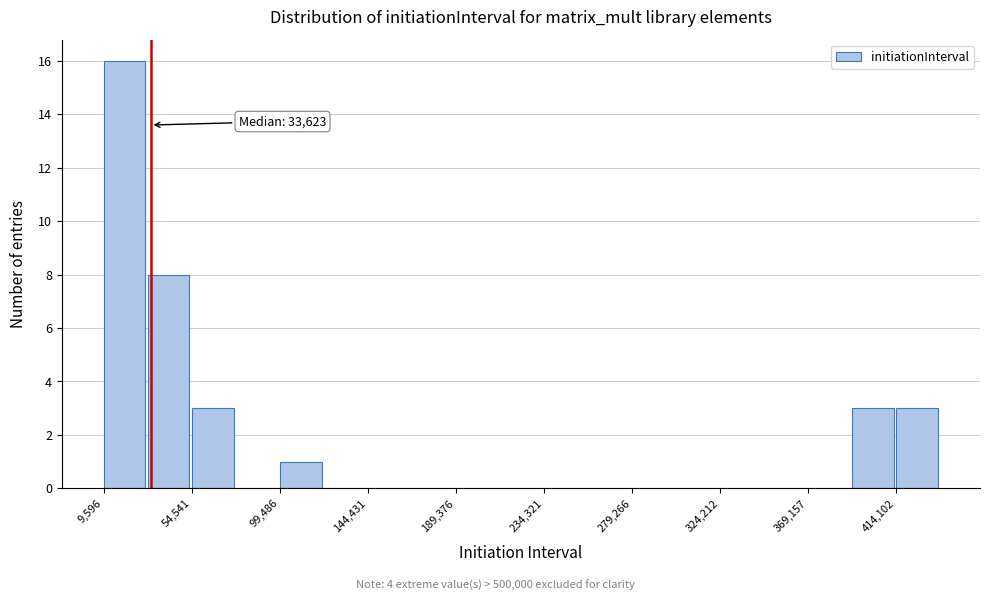

Which range on the x-axis has the tallest bar?

10000 to 30000